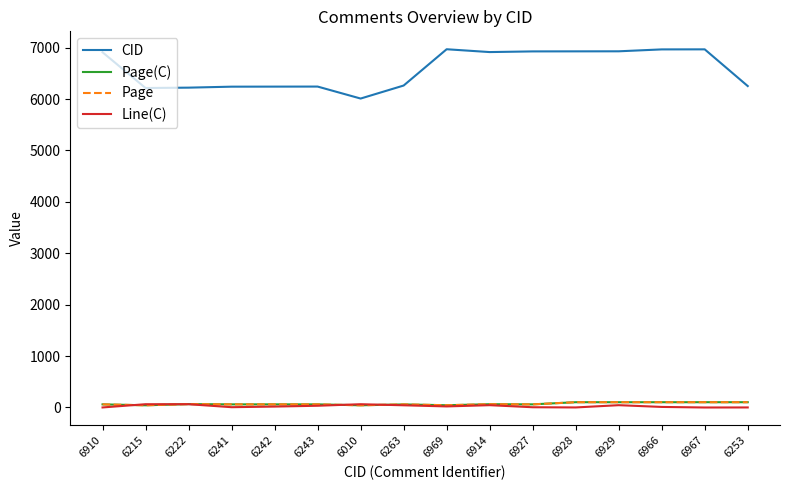

Does the chart display data point markers on the line(s)?

No